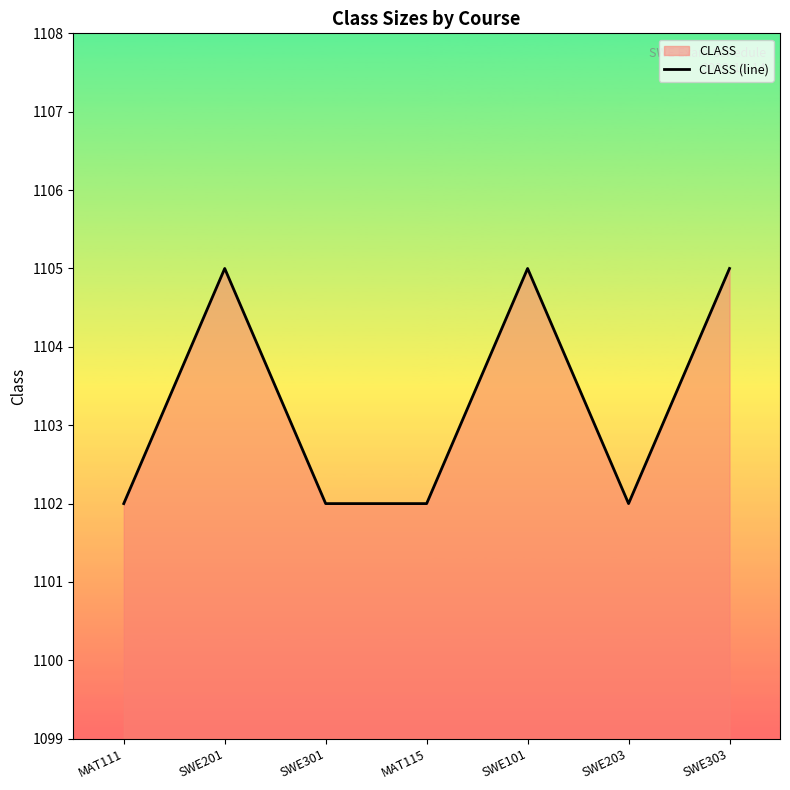

At which category does the chart reach its minimum across all series?

MAT111